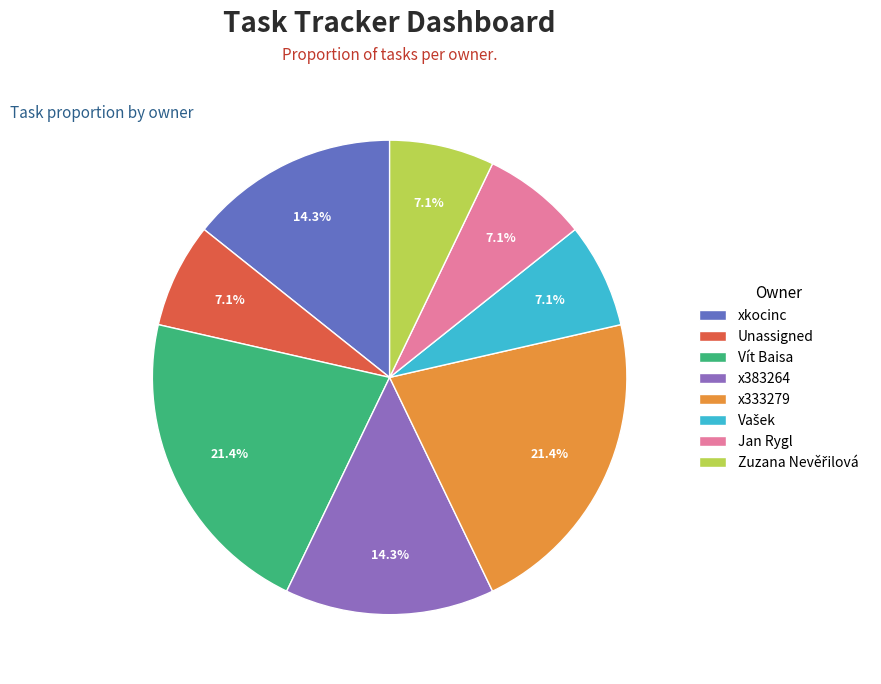

What is the ratio of the value at Jan Rygl to the value at x383264?

0.5